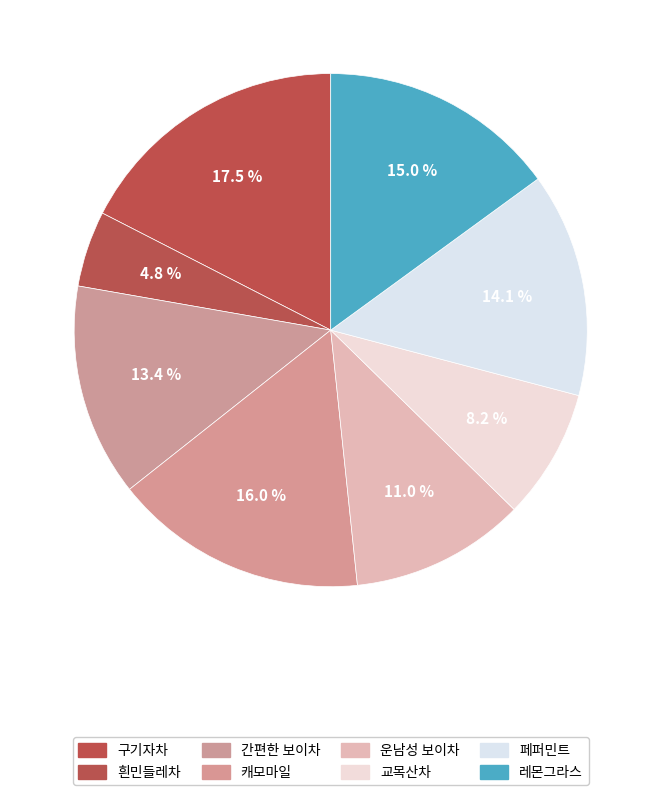

How many segments does this pie chart have?

8